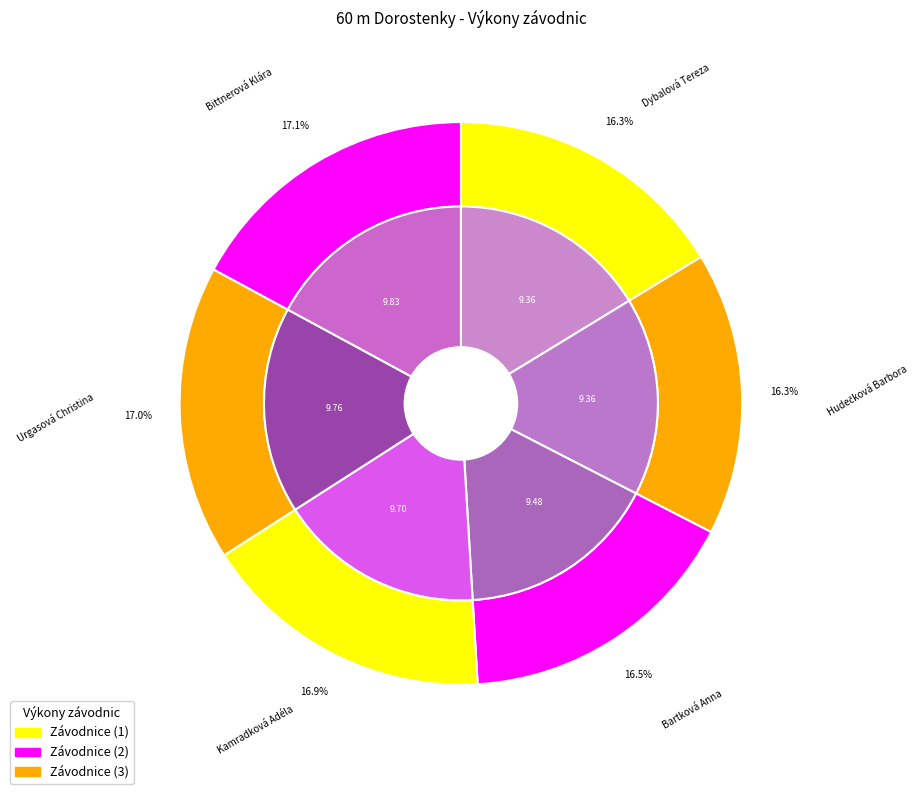

How many segments does this pie chart have?

6